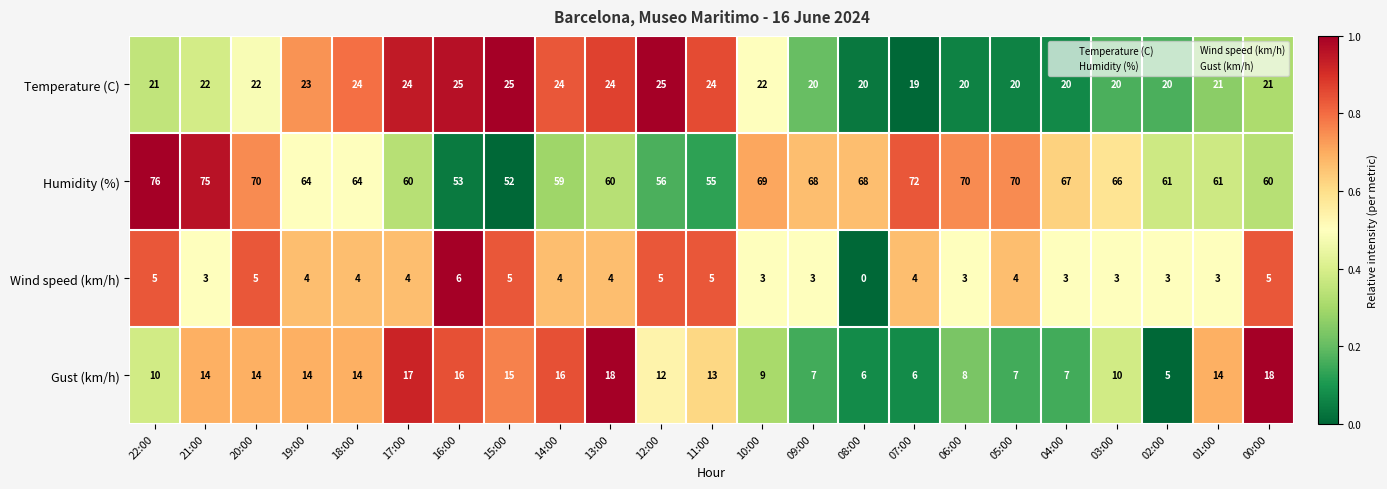

What is the difference between the second highest and second lowest values in the Gust (km/h) series?

12